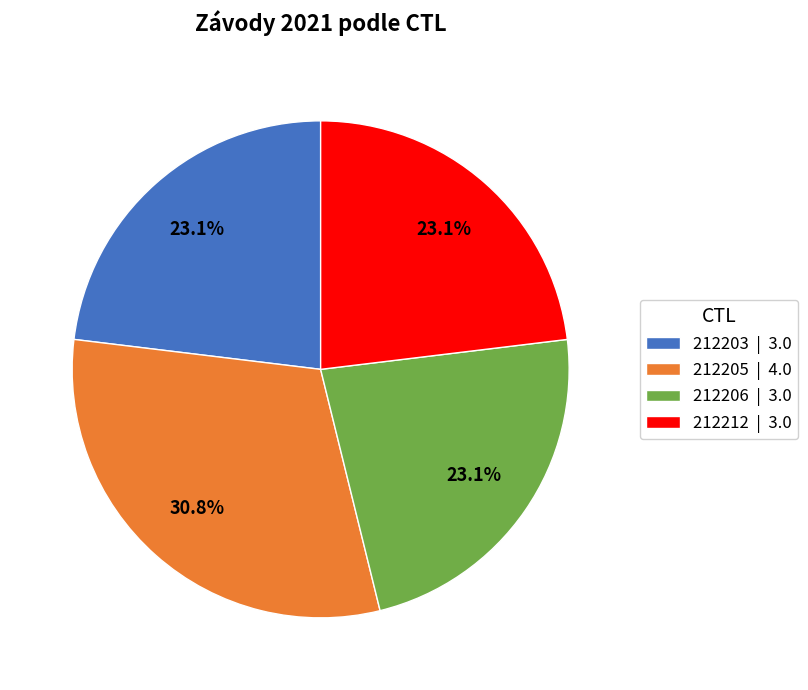

Does 212206 | 3.0 account for over 50% of the chart?

No